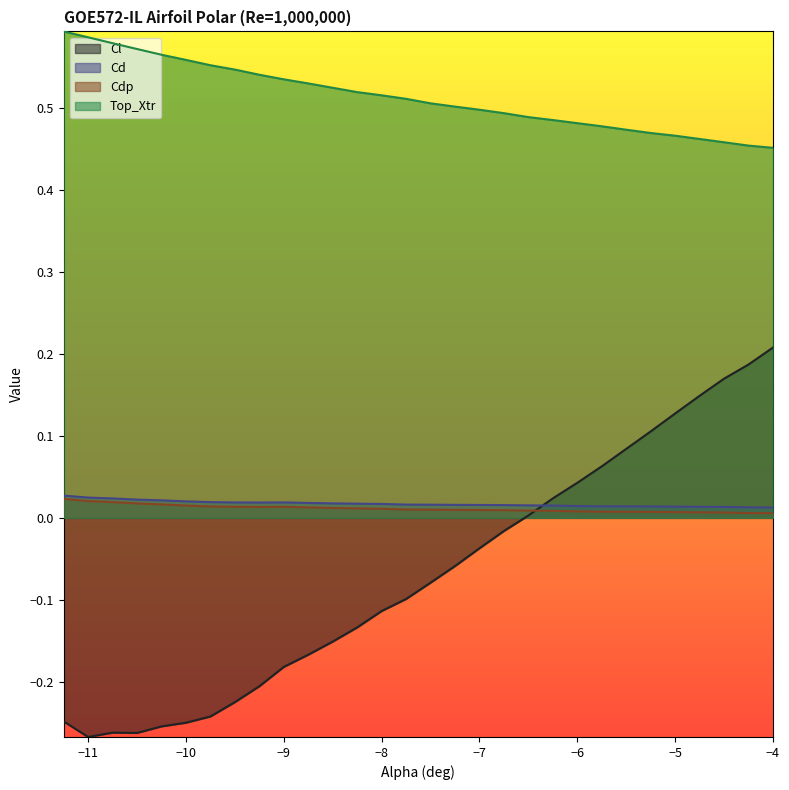

Read the Top_Xtr value at -8.25.

0.5